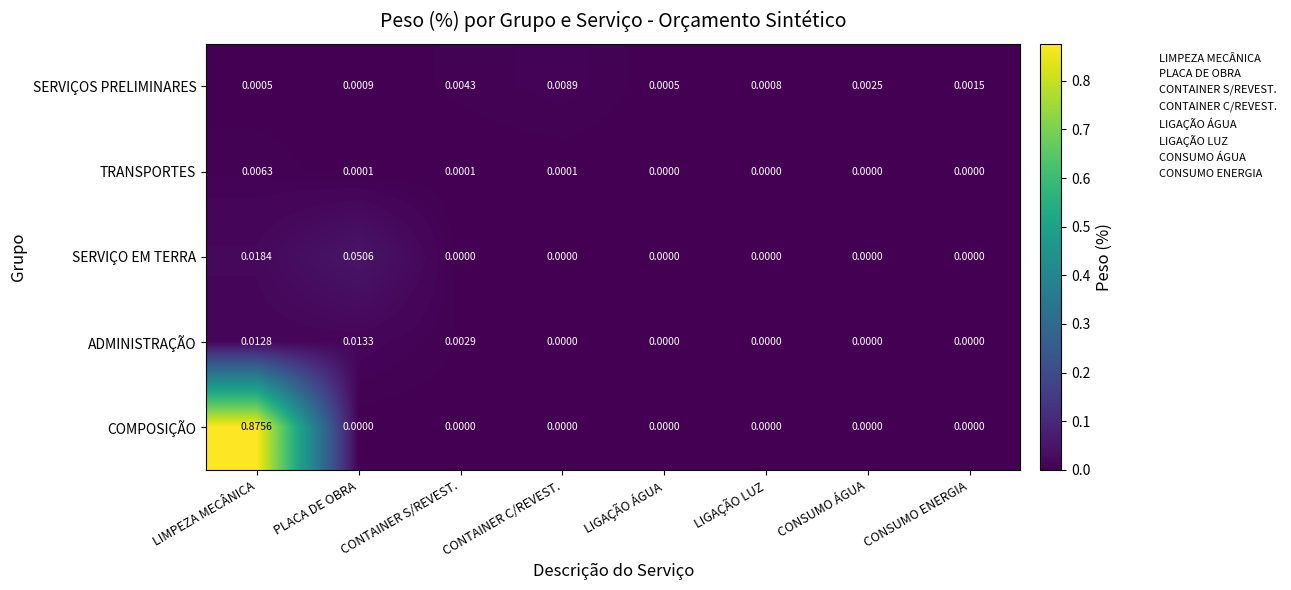

Which series has the widest spread of values?

COMPOSIÇÃO